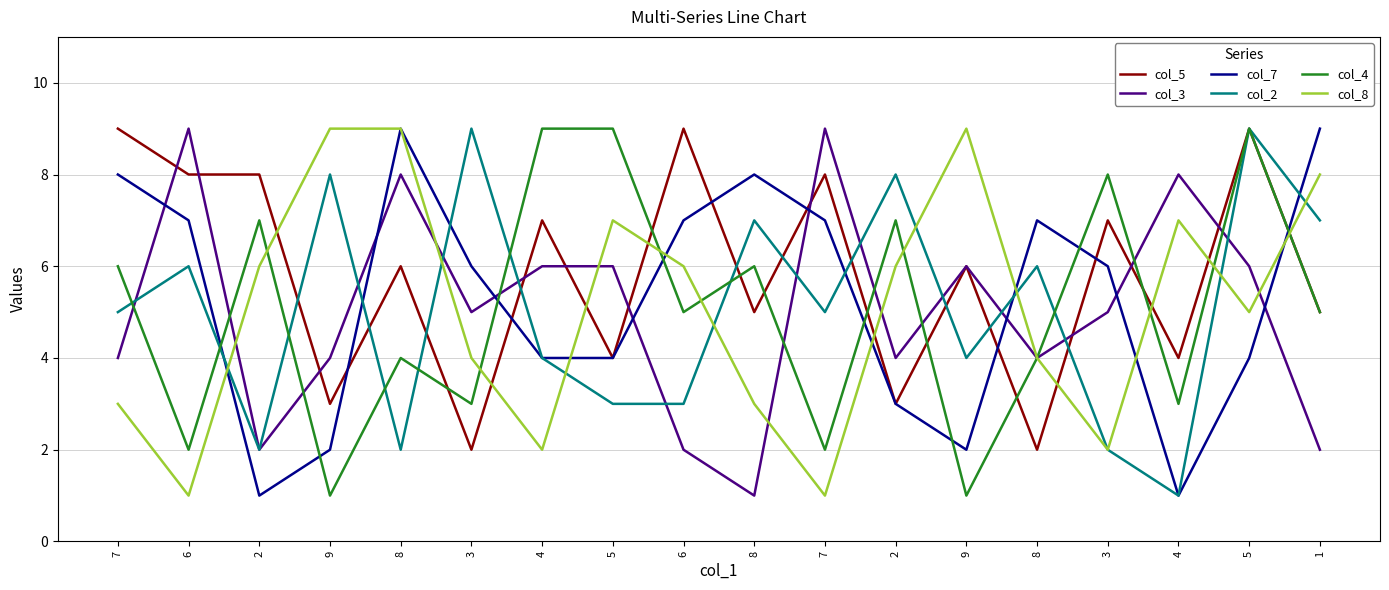

Does the chart display data point markers on the line(s)?

No